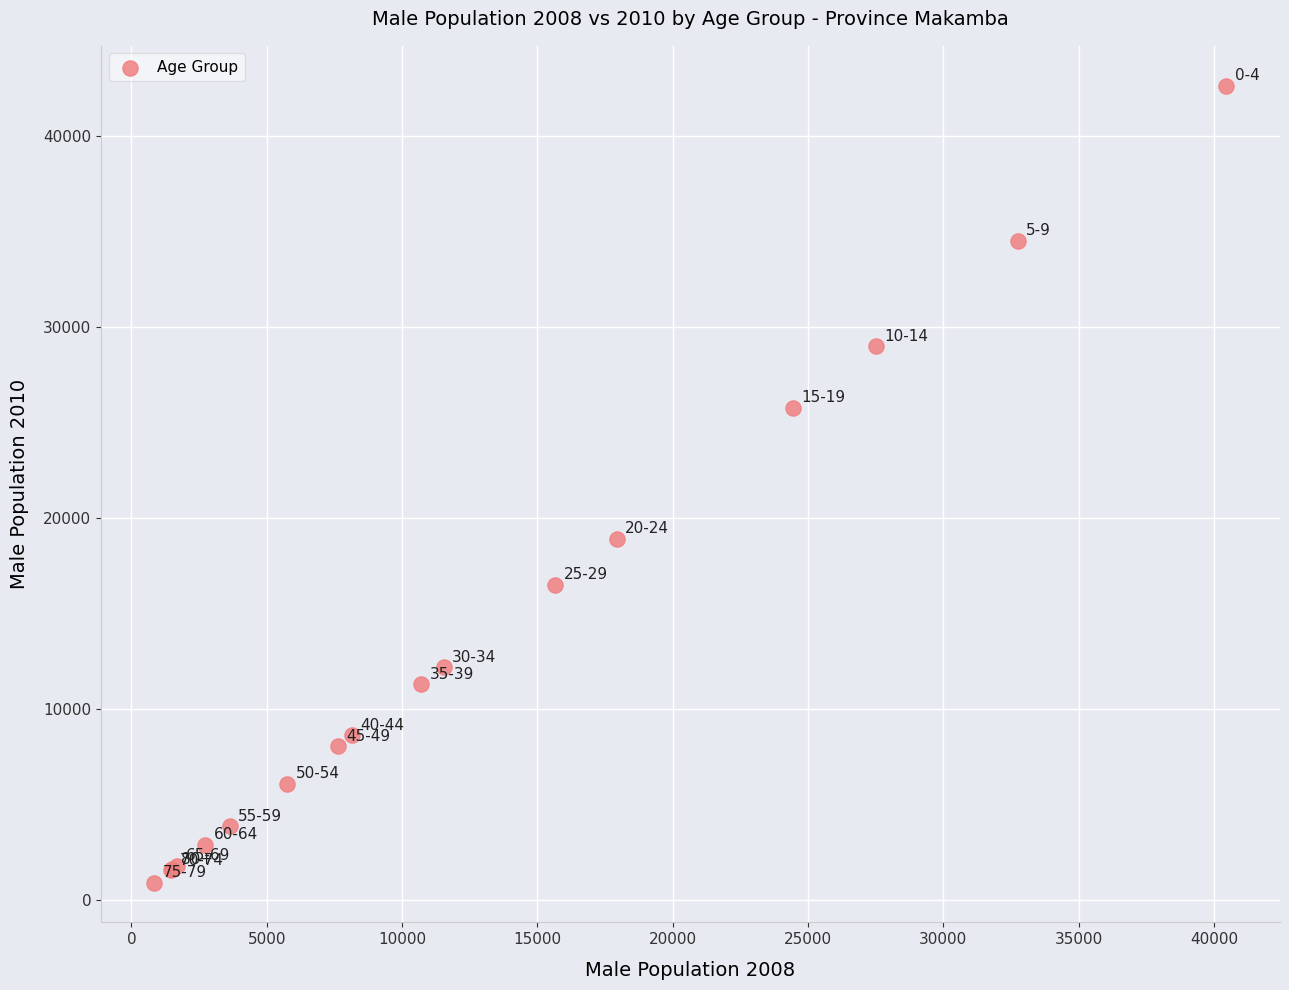

What Y value in the scatter plot is closest to 21767?

18902